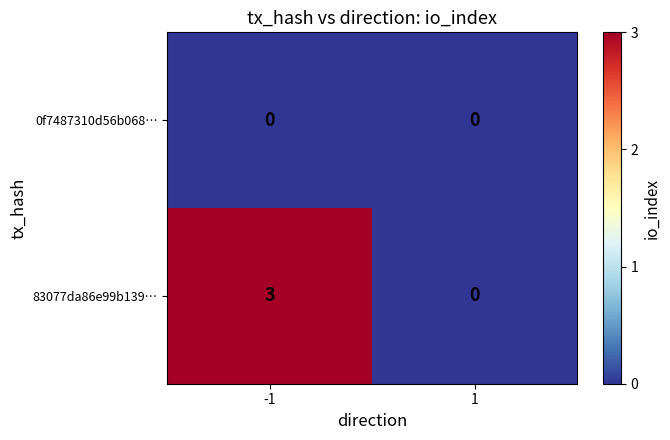

Which series changed the most between -1 and 1?

83077da86e99b139…